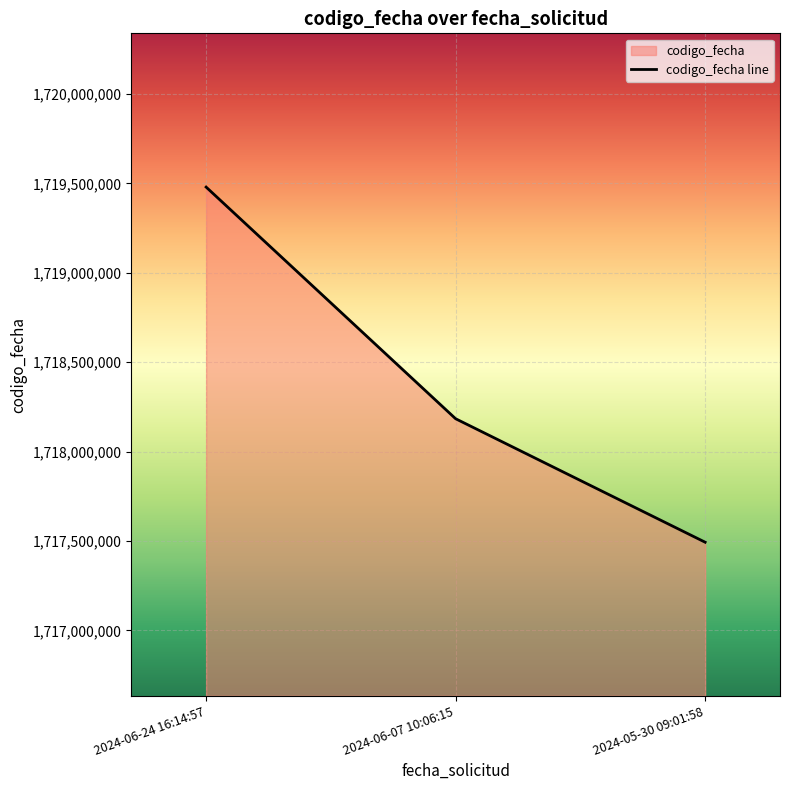

How many lines are shown in the chart?

1